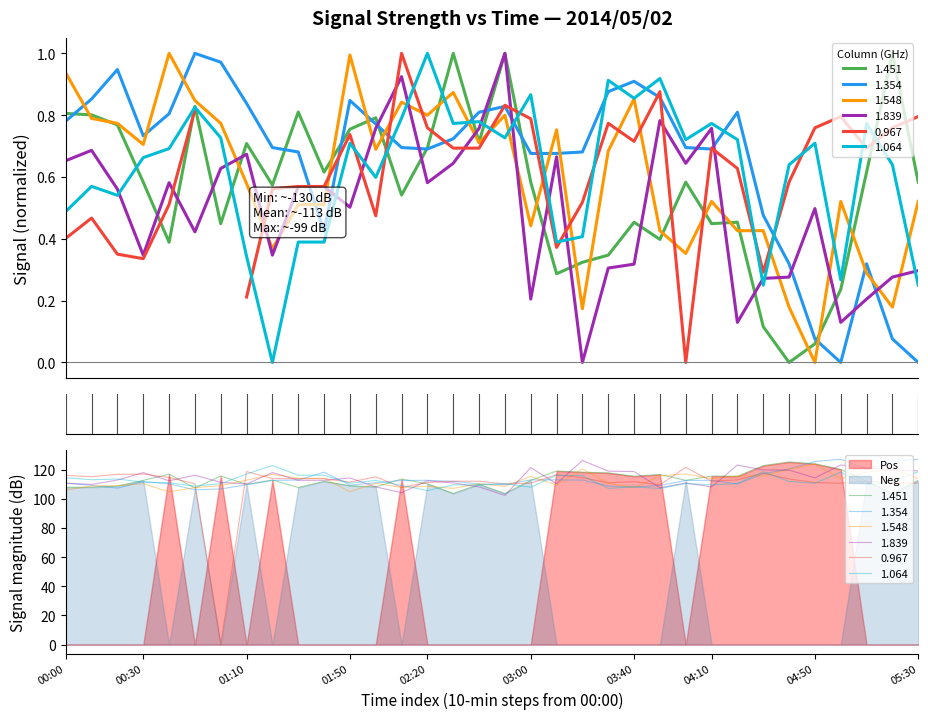

At which category does 1.451 reach its first local peak?

00:50